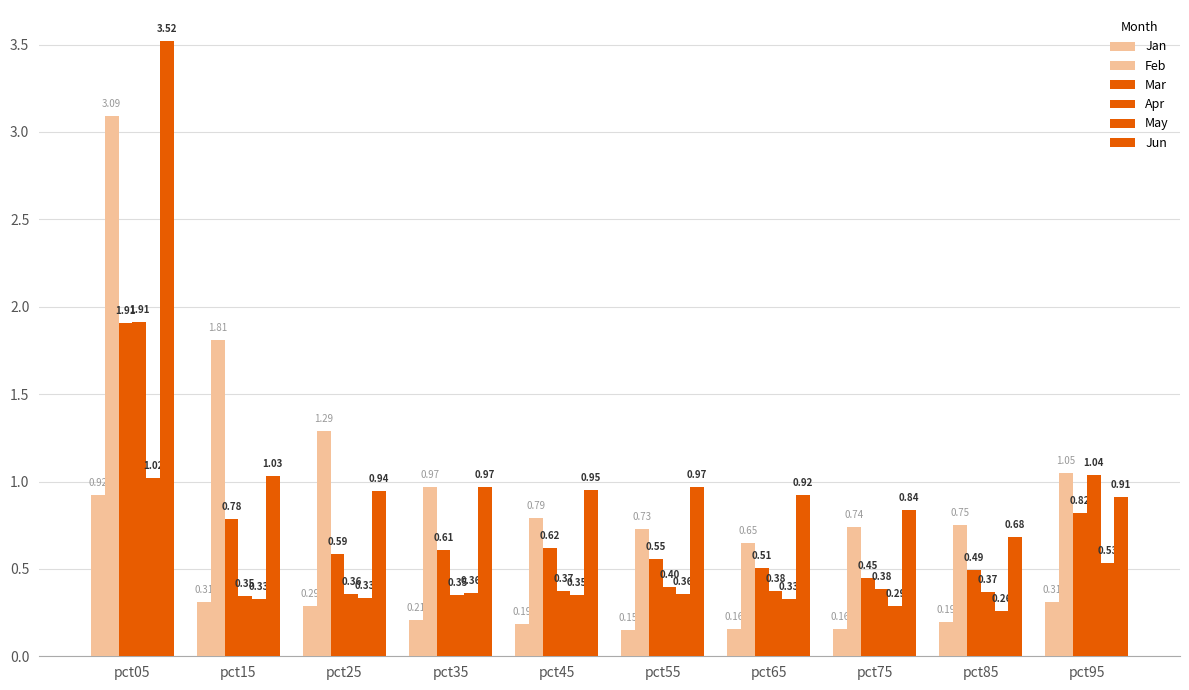

The value of Mar at pct25 is 0.6. True or false?

True